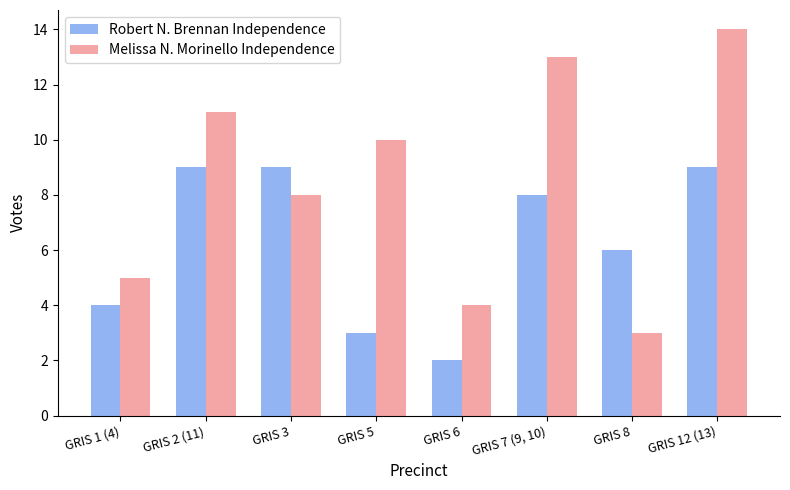

What is the total value across all series at GRIS 12 (13)?

23